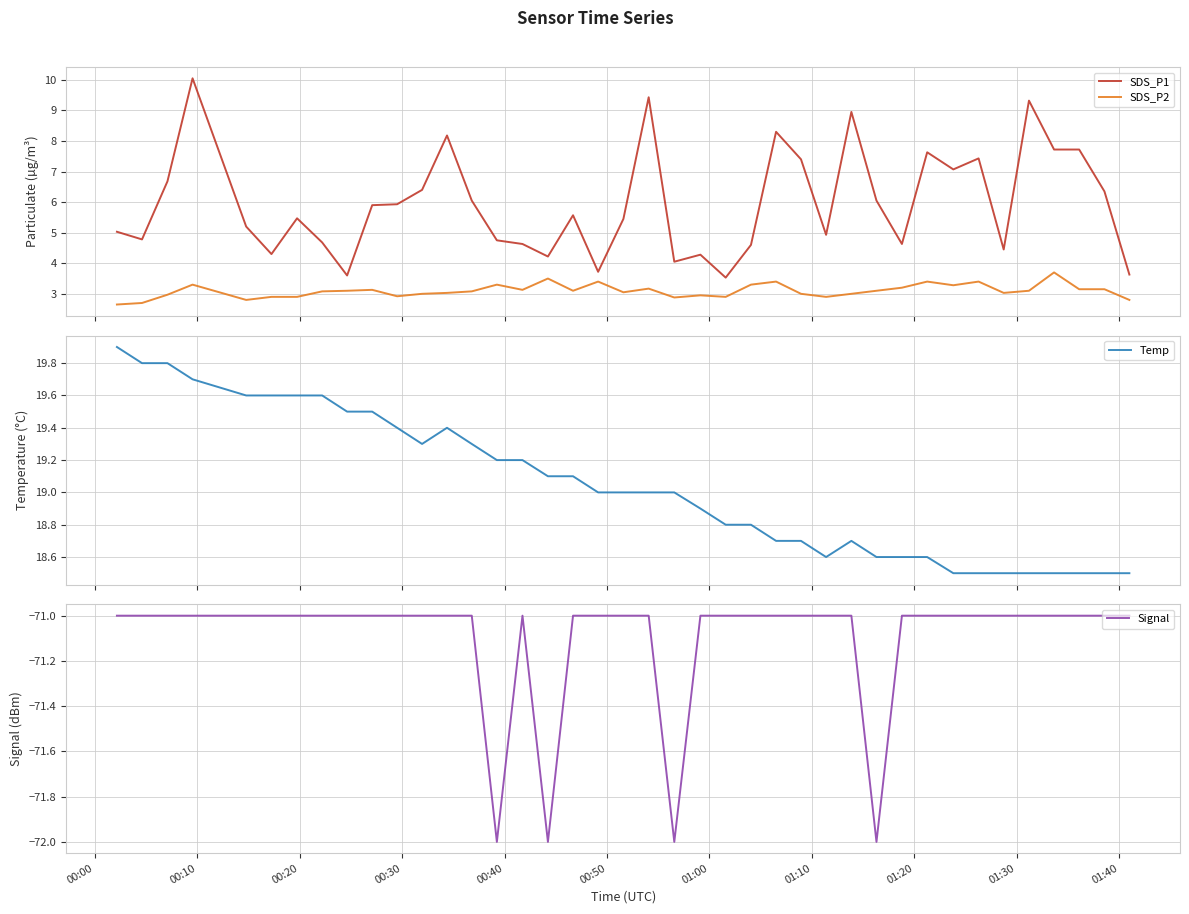

True or false: SDS_P1 and SDS_P2 cross at least once.

False